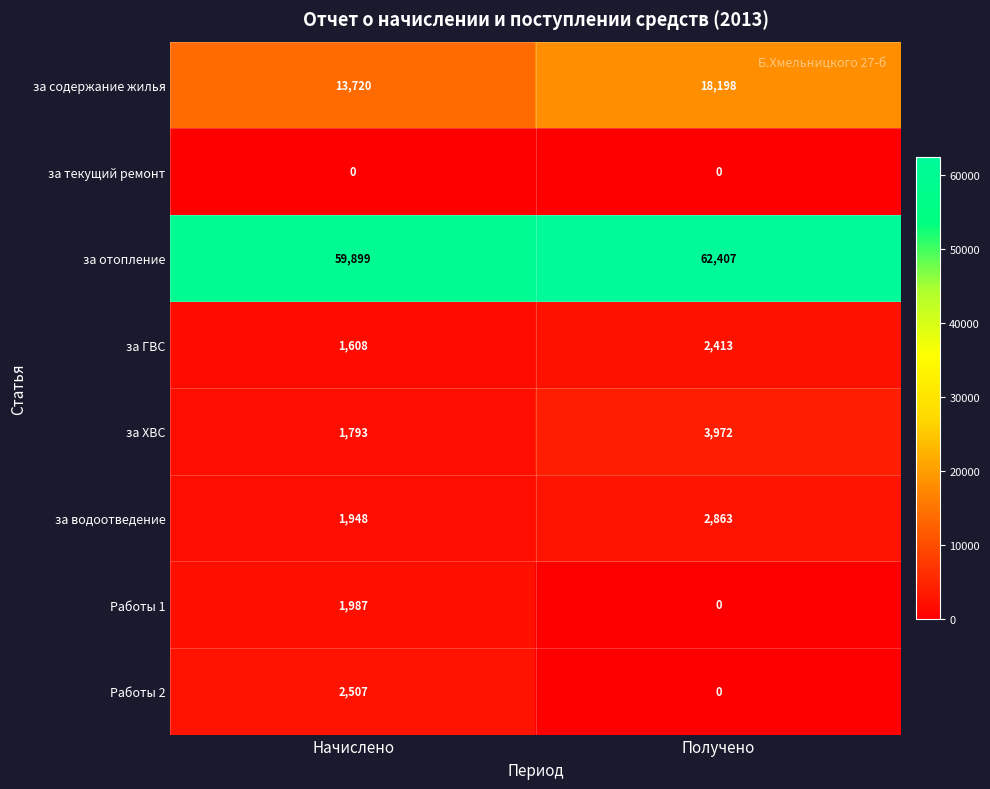

At how many categories does at least one series exceed 23330?

2